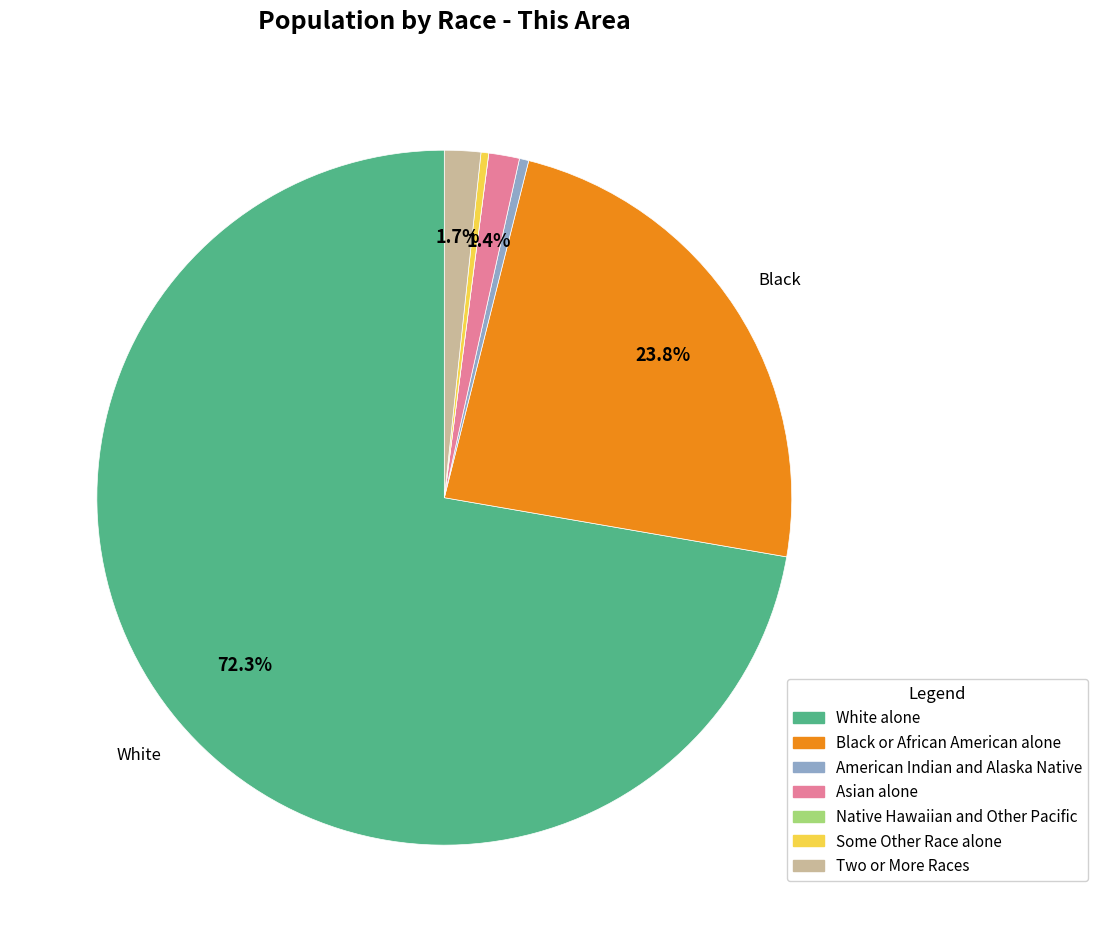

The Asian alone slice represents 1% of the pie. True or false?

True